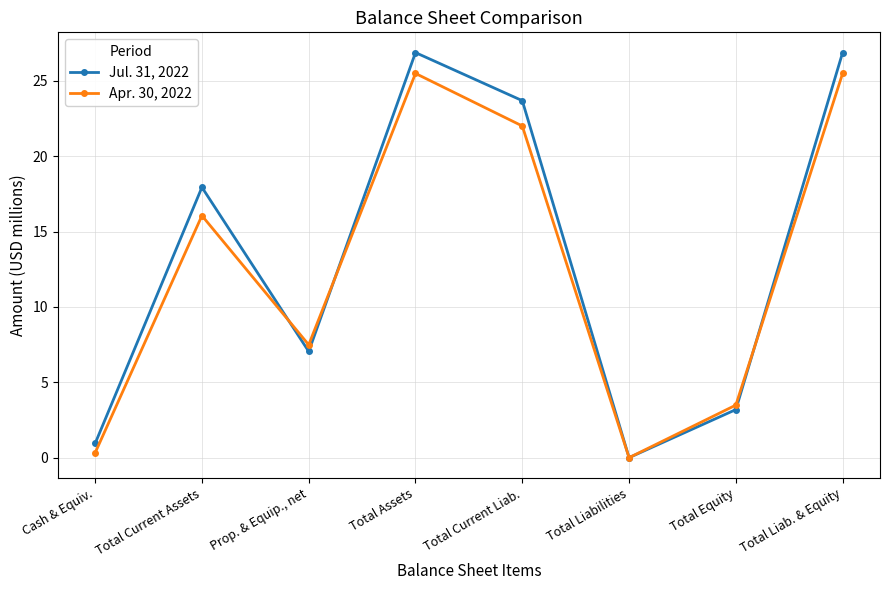

Rank the series by their average value, from lowest to highest.

Apr. 30, 2022, Jul. 31, 2022